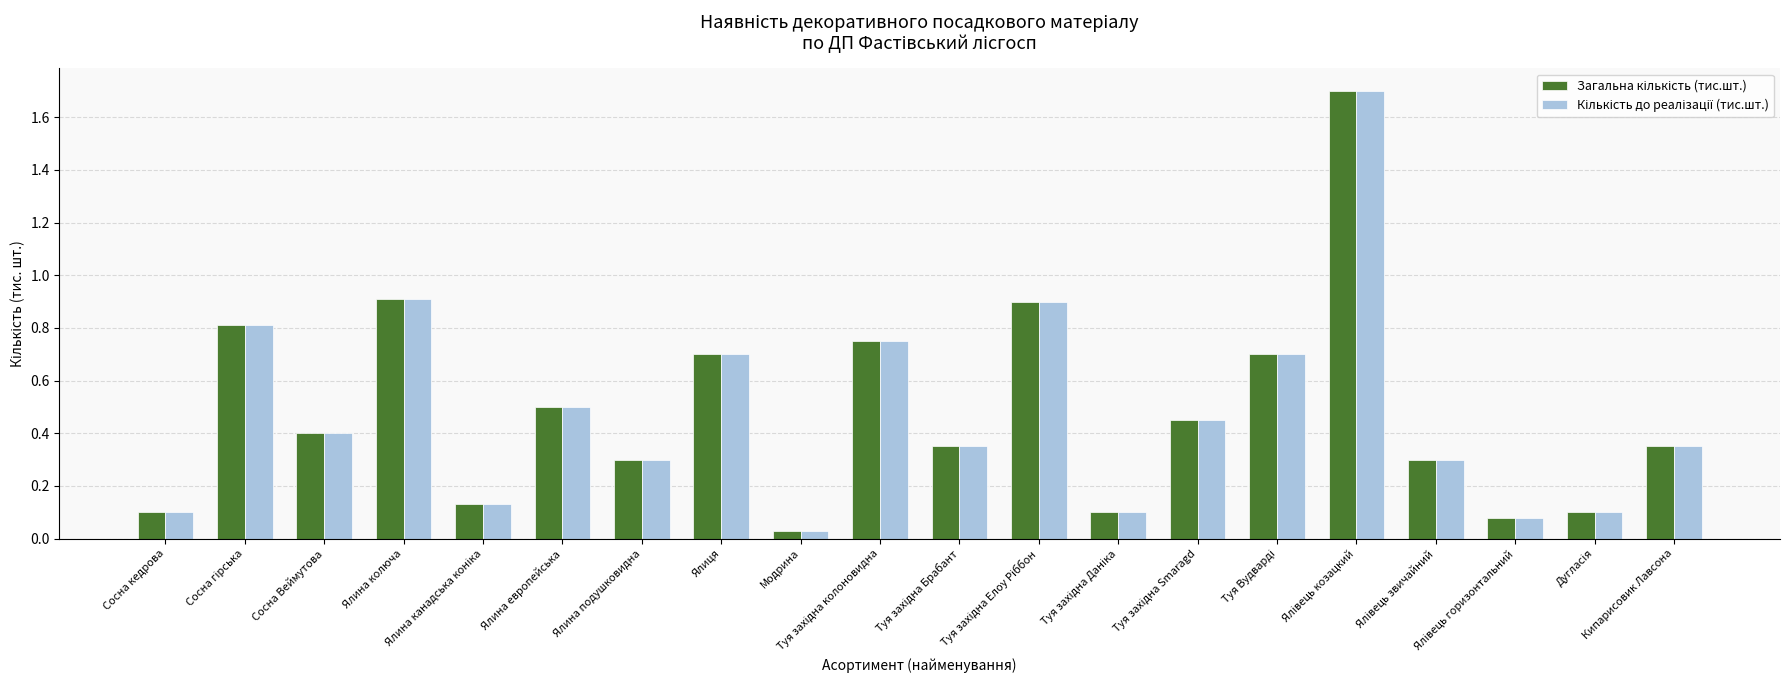

At how many categories does at least one series exceed 0?

20